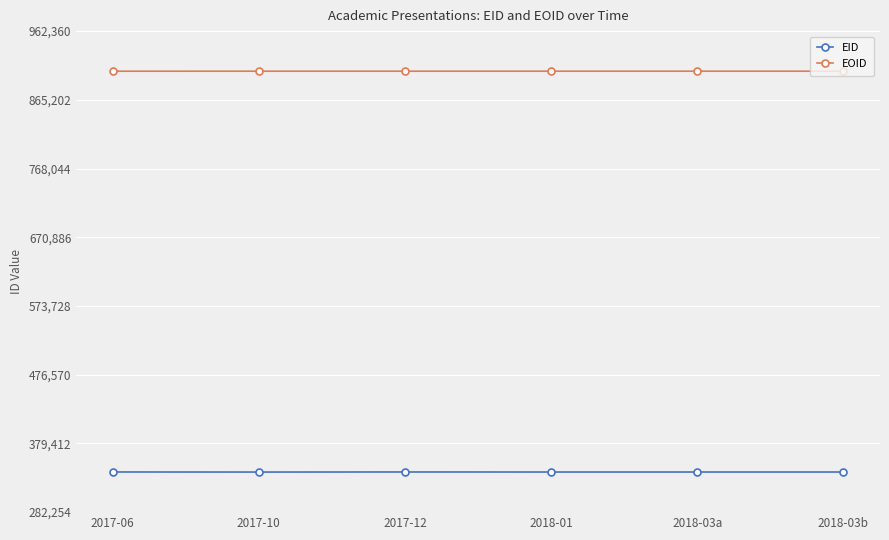

True or false: EOID and EID intersect in this chart.

False